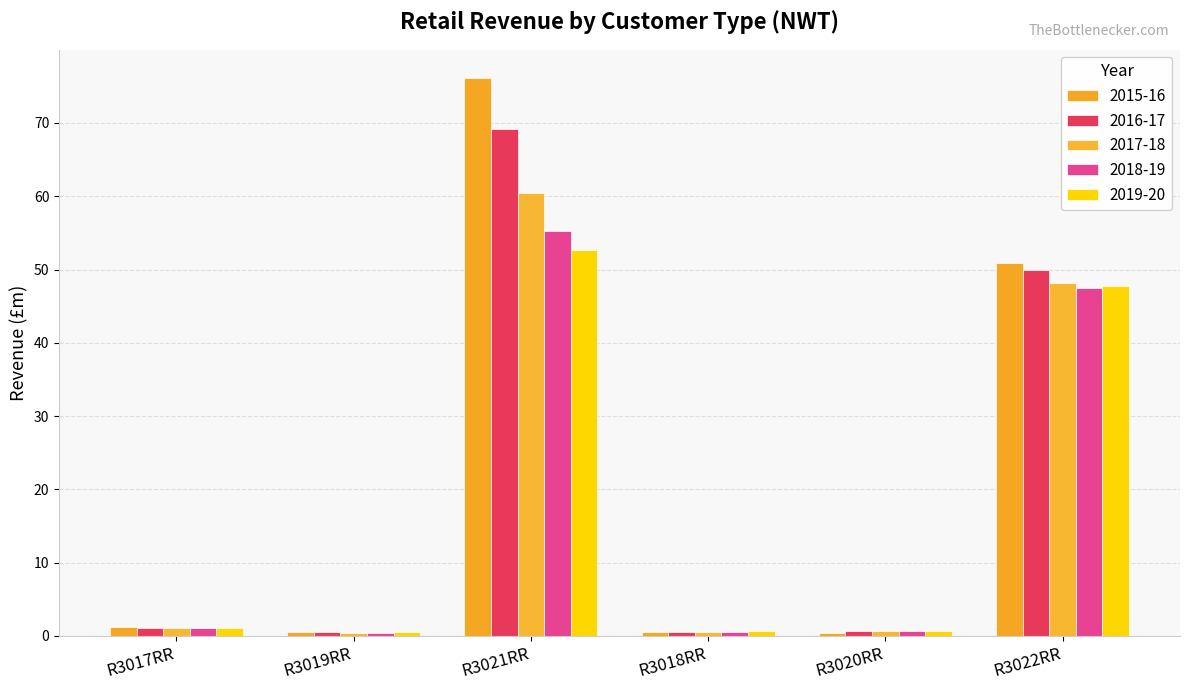

What is the minimum value for 2019-20?

0.5